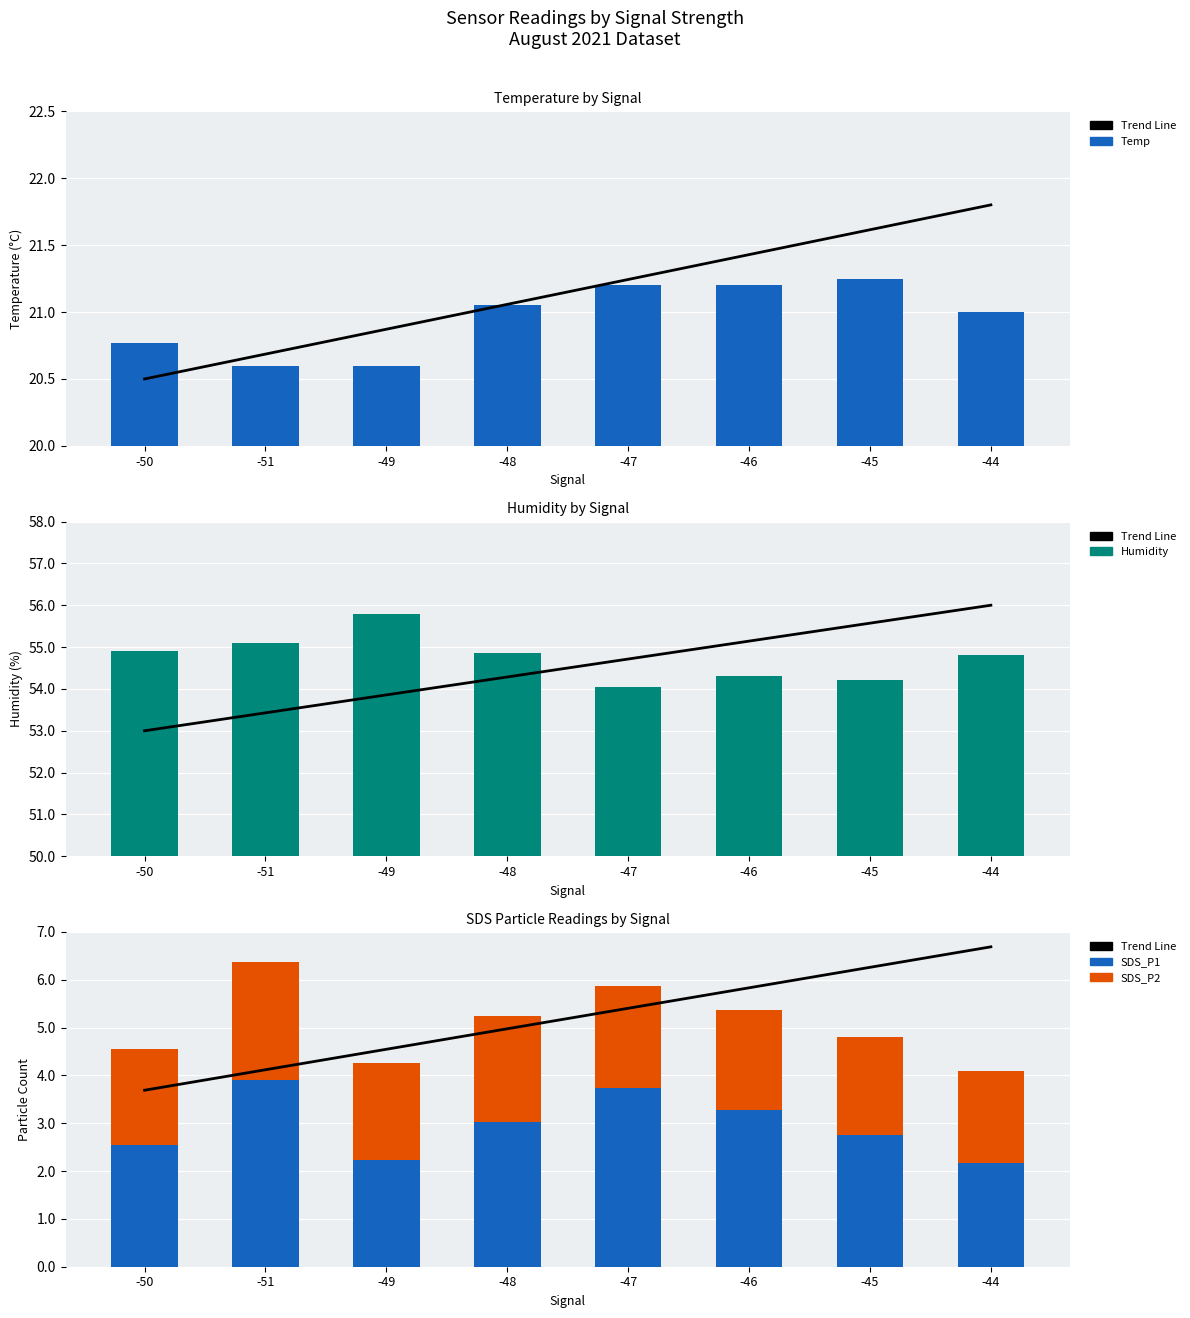

The Humidity series shows 55.1 at -51. True or false?

True